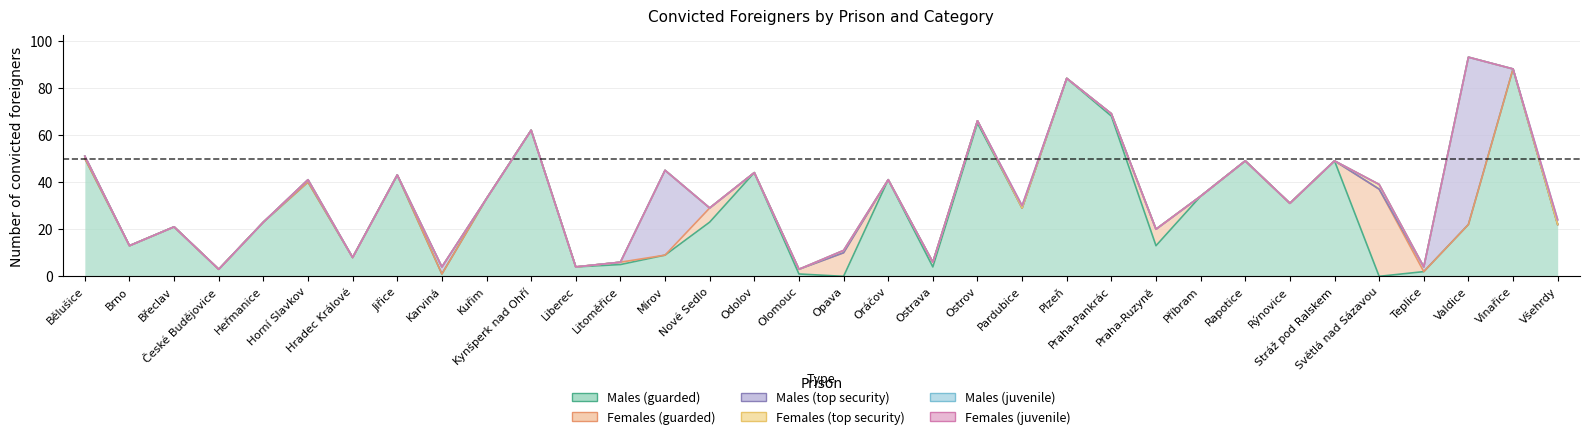

Reading left to right, extract all data points from this chart.

Males (guarded): Bělušice=50	Brno=13	Břeclav=21	České Budějovice=3	Heřmanice=23	Horní Slavkov=40	Hradec Králové=8	Jiřice=43	Karviná=1	Kuřim=33	Kynšperk nad Ohří=62	Liberec=4	Litoměřice=5	Mírov=9	Nové Sedlo=23	Odolov=44	Olomouc=1	Opava=0	Oráčov=41	Ostrava=4	Ostrov=65	Pardubice=29	Plzeň=84	Praha-Pankrác=68	Praha-Ruzyně=13	Příbram=34	Rapotice=49	Rýnovice=31	Stráž pod Ralskem=49	Světlá nad Sázavou=0	Teplice=2	Valdice=22	Vinařice=88	Všehrdy=22
Females (guarded): Bělušice=0	Brno=0	Břeclav=0	České Budějovice=0	Heřmanice=0	Horní Slavkov=0	Hradec Králové=0	Jiřice=0	Karviná=0	Kuřim=0	Kynšperk nad Ohří=0	Liberec=0	Litoměřice=1	Mírov=0	Nové Sedlo=6	Odolov=0	Olomouc=2	Opava=10	Oráčov=0	Ostrava=2	Ostrov=1	Pardubice=0	Plzeň=0	Praha-Pankrác=1	Praha-Ruzyně=7	Příbram=0	Rapotice=0	Rýnovice=0	Stráž pod Ralskem=0	Světlá nad Sázavou=37	Teplice=0	Valdice=0	Vinařice=0	Všehrdy=0
Males (top security): Bělušice=1	Brno=0	Břeclav=0	České Budějovice=0	Heřmanice=0	Horní Slavkov=1	Hradec Králové=0	Jiřice=0	Karviná=3	Kuřim=0	Kynšperk nad Ohří=0	Liberec=0	Litoměřice=0	Mírov=36	Nové Sedlo=0	Odolov=0	Olomouc=0	Opava=0	Oráčov=0	Ostrava=0	Ostrov=0	Pardubice=0	Plzeň=0	Praha-Pankrác=0	Praha-Ruzyně=0	Příbram=0	Rapotice=0	Rýnovice=0	Stráž pod Ralskem=0	Světlá nad Sázavou=0	Teplice=2	Valdice=71	Vinařice=0	Všehrdy=0
Females (top security): Bělušice=0	Brno=0	Břeclav=0	České Budějovice=0	Heřmanice=0	Horní Slavkov=0	Hradec Králové=0	Jiřice=0	Karviná=0	Kuřim=0	Kynšperk nad Ohří=0	Liberec=0	Litoměřice=0	Mírov=0	Nové Sedlo=0	Odolov=0	Olomouc=0	Opava=1	Oráčov=0	Ostrava=0	Ostrov=0	Pardubice=0	Plzeň=0	Praha-Pankrác=0	Praha-Ruzyně=0	Příbram=0	Rapotice=0	Rýnovice=0	Stráž pod Ralskem=0	Světlá nad Sázavou=2	Teplice=0	Valdice=0	Vinařice=0	Všehrdy=0
Males (juvenile): Bělušice=0	Brno=0	Břeclav=0	České Budějovice=0	Heřmanice=0	Horní Slavkov=0	Hradec Králové=0	Jiřice=0	Karviná=0	Kuřim=0	Kynšperk nad Ohří=0	Liberec=0	Litoměřice=0	Mírov=0	Nové Sedlo=0	Odolov=0	Olomouc=0	Opava=0	Oráčov=0	Ostrava=0	Ostrov=0	Pardubice=1	Plzeň=0	Praha-Pankrác=0	Praha-Ruzyně=0	Příbram=0	Rapotice=0	Rýnovice=0	Stráž pod Ralskem=0	Světlá nad Sázavou=0	Teplice=0	Valdice=0	Vinařice=0	Všehrdy=2
Females (juvenile): Bělušice=0	Brno=0	Břeclav=0	České Budějovice=0	Heřmanice=0	Horní Slavkov=0	Hradec Králové=0	Jiřice=0	Karviná=0	Kuřim=0	Kynšperk nad Ohří=0	Liberec=0	Litoměřice=0	Mírov=0	Nové Sedlo=0	Odolov=0	Olomouc=0	Opava=0	Oráčov=0	Ostrava=0	Ostrov=0	Pardubice=0	Plzeň=0	Praha-Pankrác=0	Praha-Ruzyně=0	Příbram=0	Rapotice=0	Rýnovice=0	Stráž pod Ralskem=0	Světlá nad Sázavou=0	Teplice=0	Valdice=0	Vinařice=0	Všehrdy=0